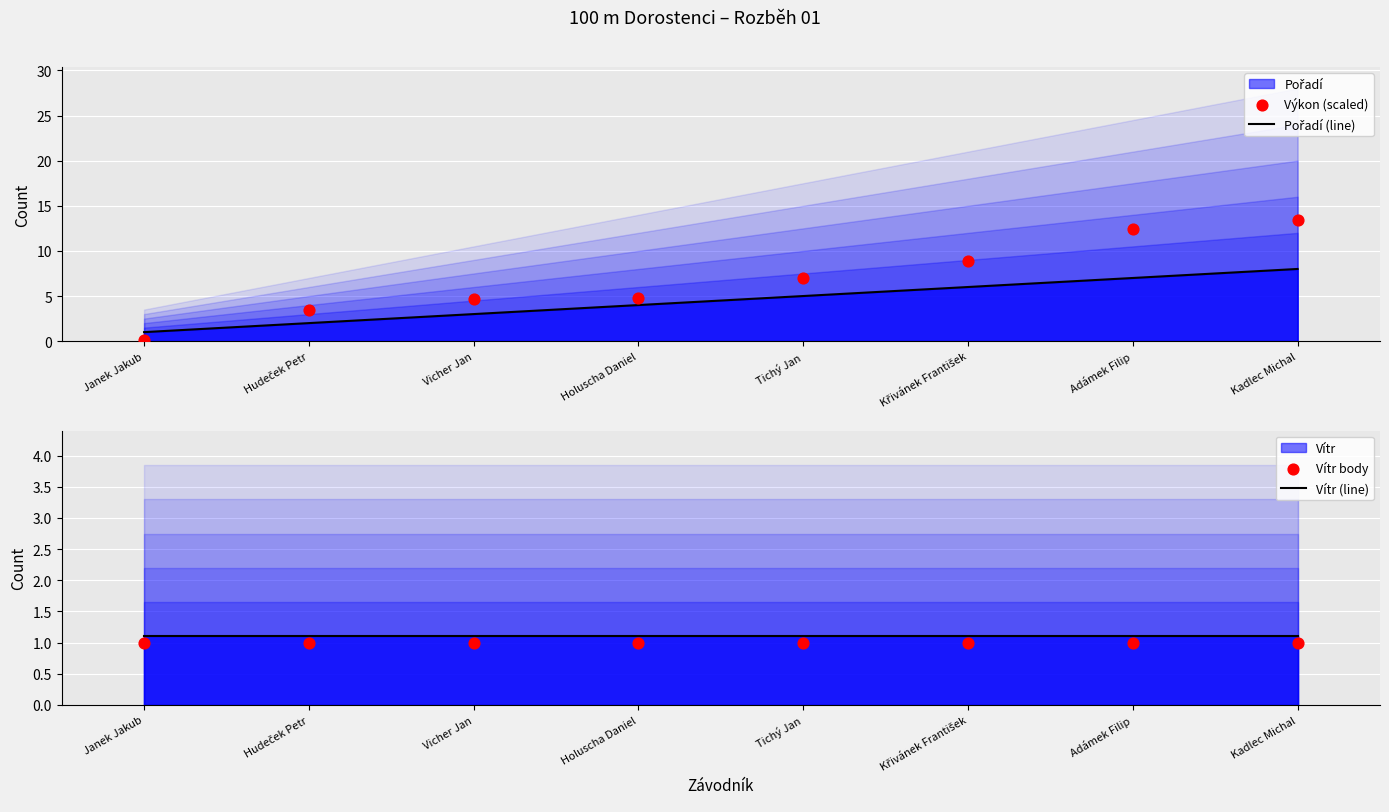

Which series has the largest Y range (max minus min)?

Výkon (scaled)